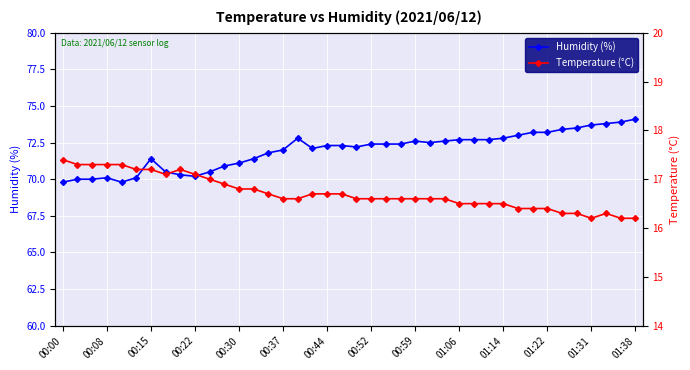

True or false: Temperature (°C) has a value of 16.7 at 19.

True